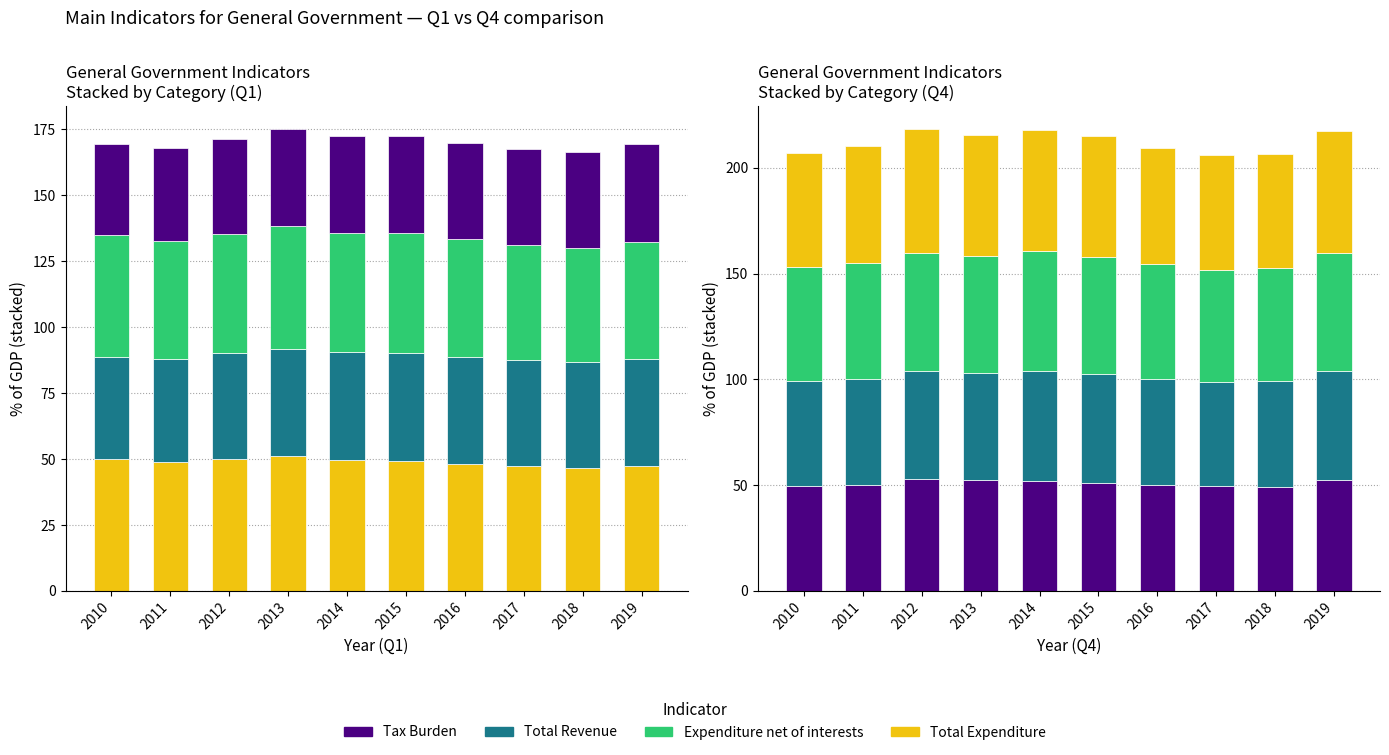

How many bars are there in each group?

4